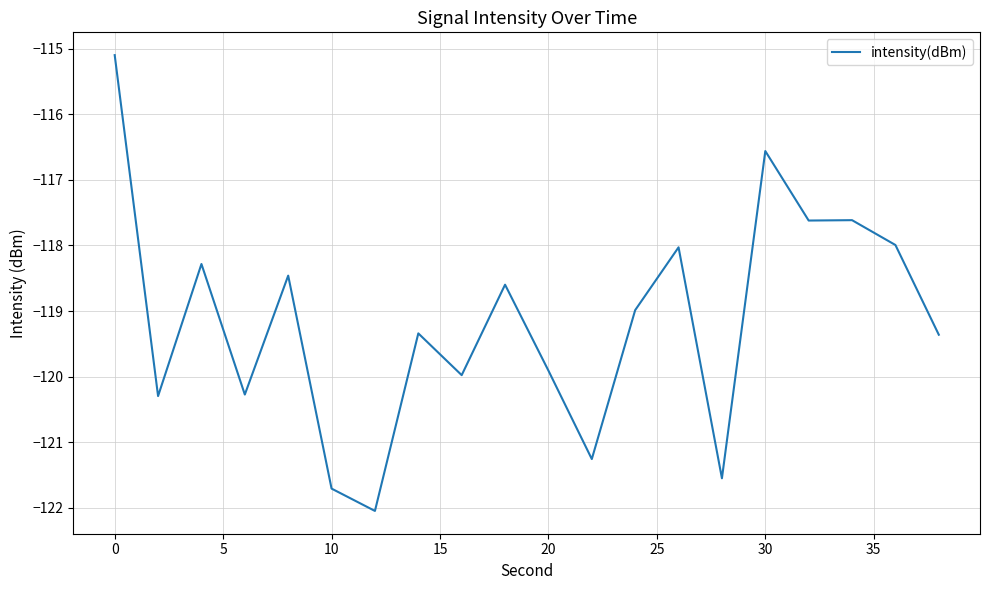

What is the difference between the maximum and minimum values?

6.9